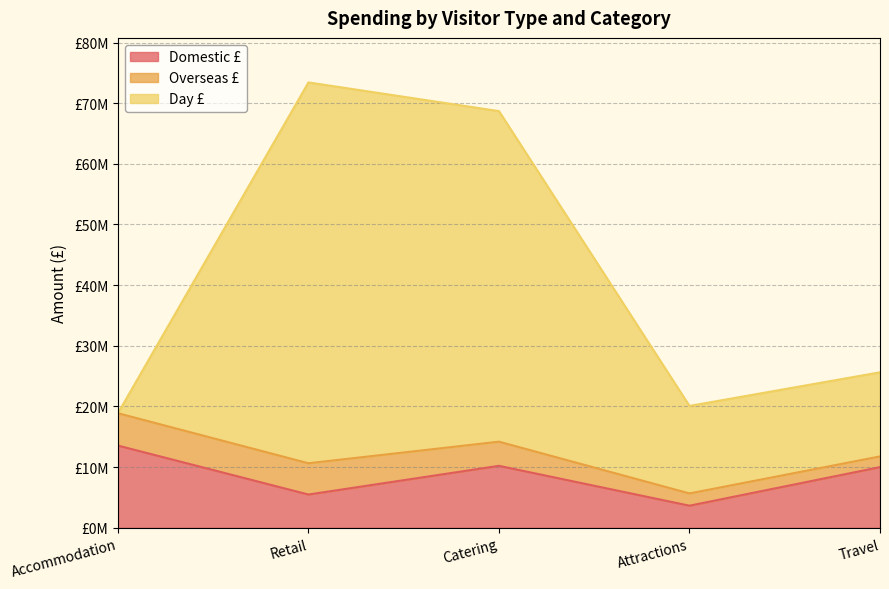

Does the chart have visible grid lines?

Yes